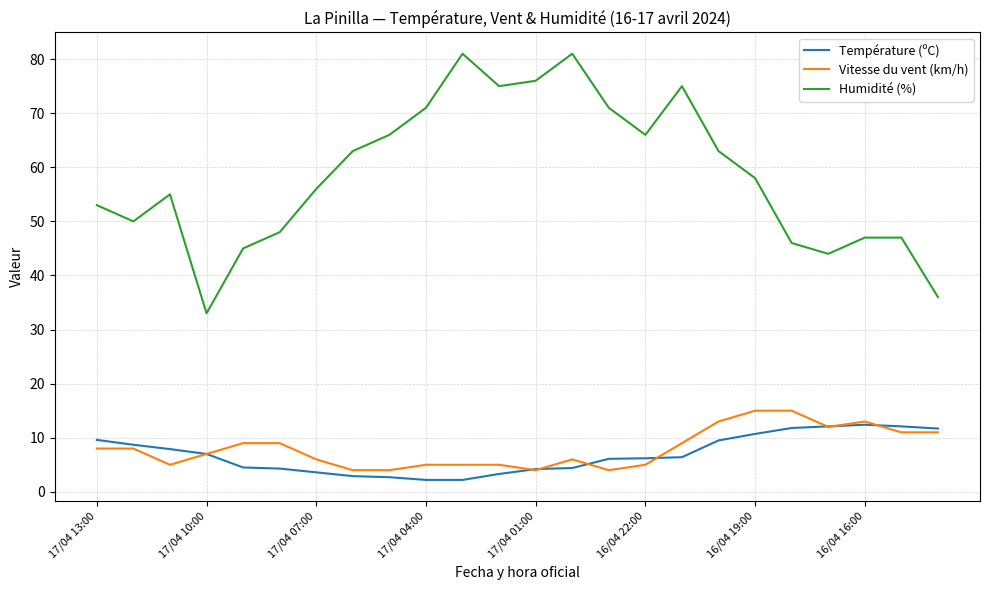

Rank the series by their maximum value, from lowest to highest.

Température (ºC), Vitesse du vent (km/h), Humidité (%)